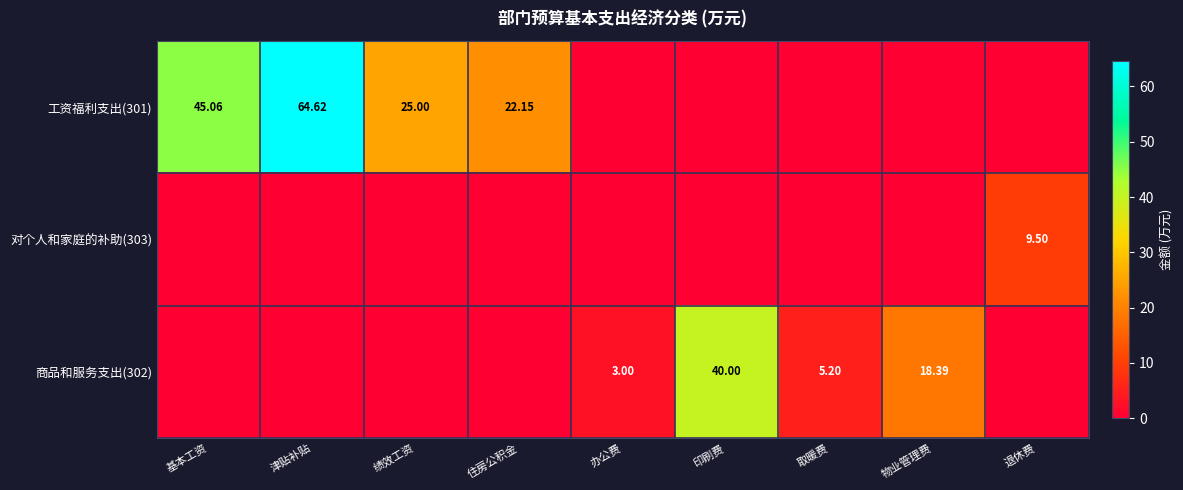

Is the value of 工资福利支出(301) at 津贴补贴 greater than the value of 对个人和家庭的补助(303) at 退休费?

Yes